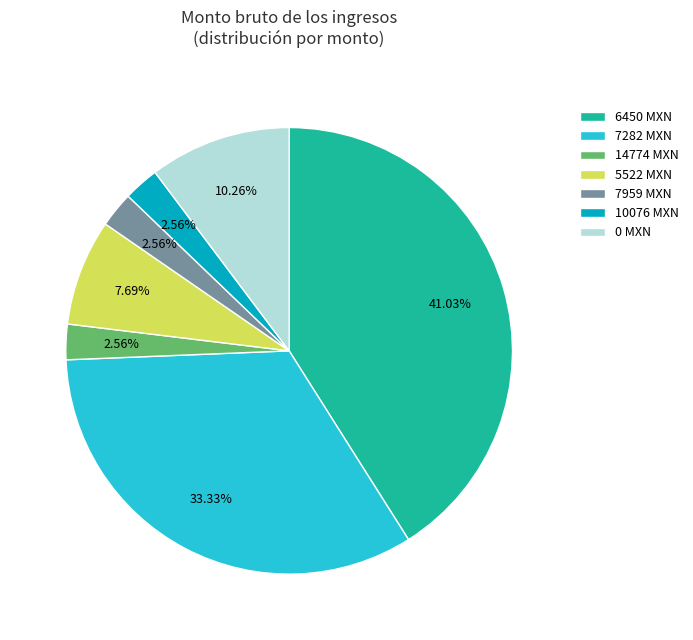

Is the sum of 10076 MXN and 14774 MXN greater than half?

No